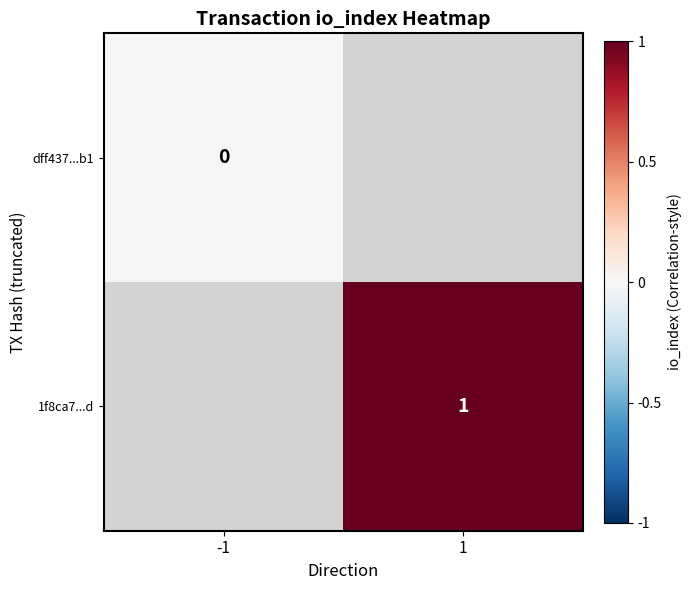

True or false: 1f8ca7...d has a value of 1 at 1.

True